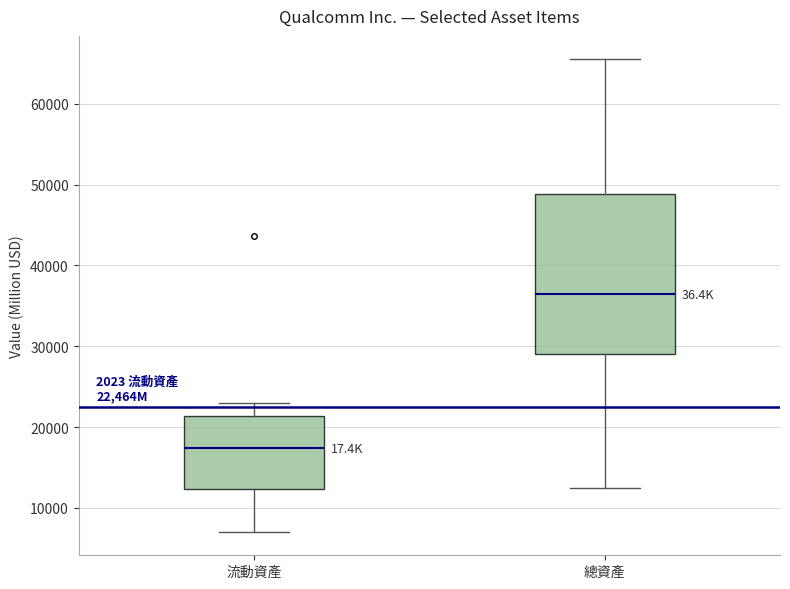

Which box is the tallest, from its lower edge to its upper edge?

總資產